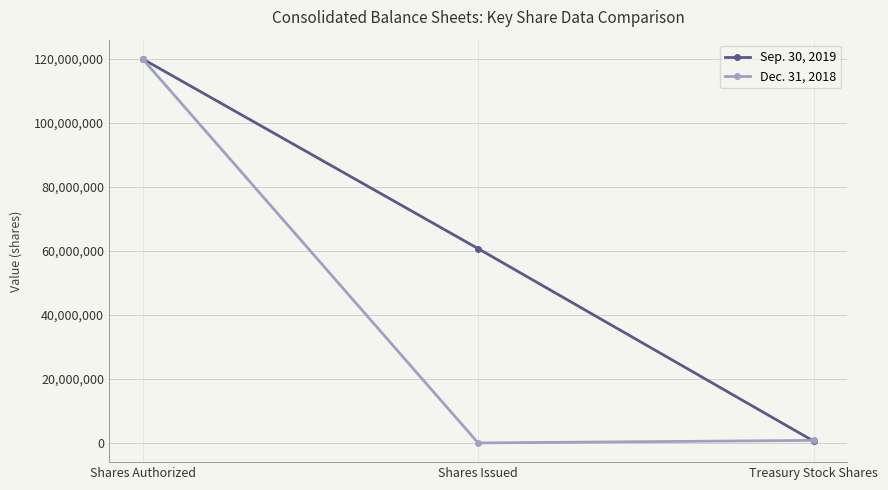

What is the maximum value shown in the chart?

120000000